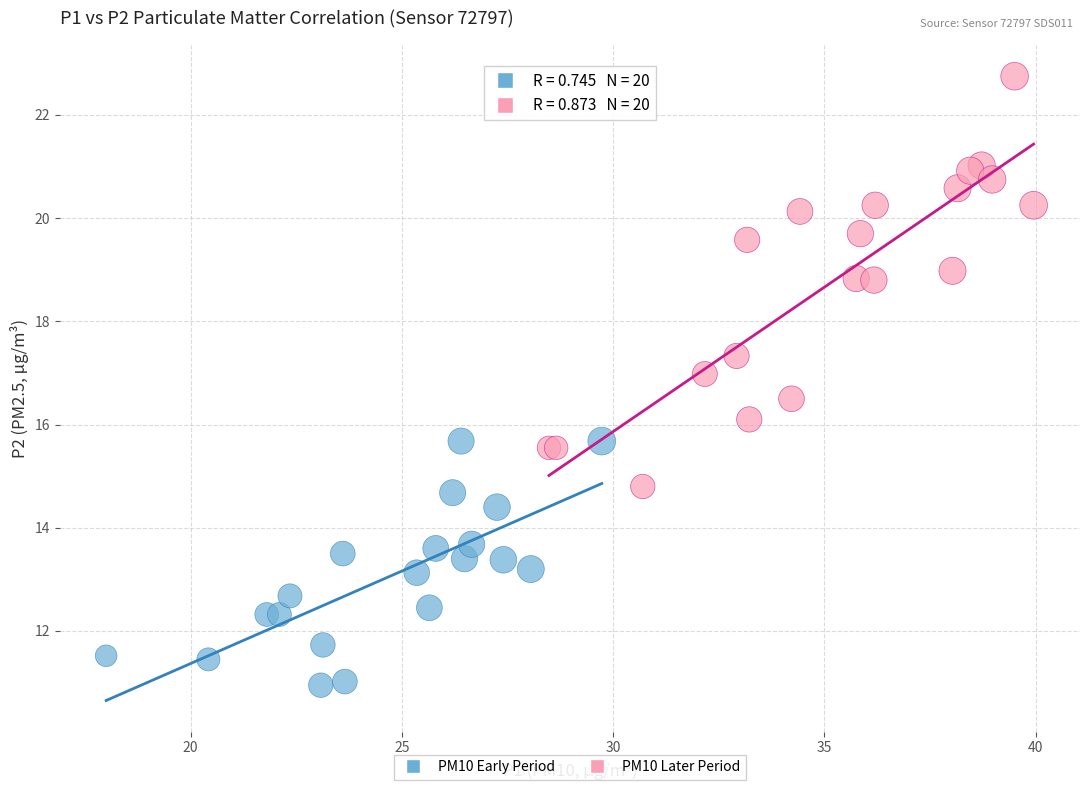

Which series contains the highest Y value?

PM10 Later Period